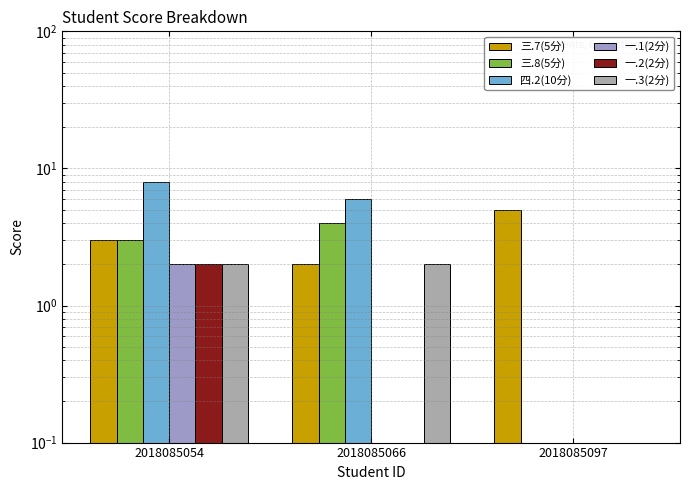

What are all the series names shown in the legend?

三.7(5分), 三.8(5分), 四.2(10分), 一.1(2分), 一.2(2分), 一.3(2分)